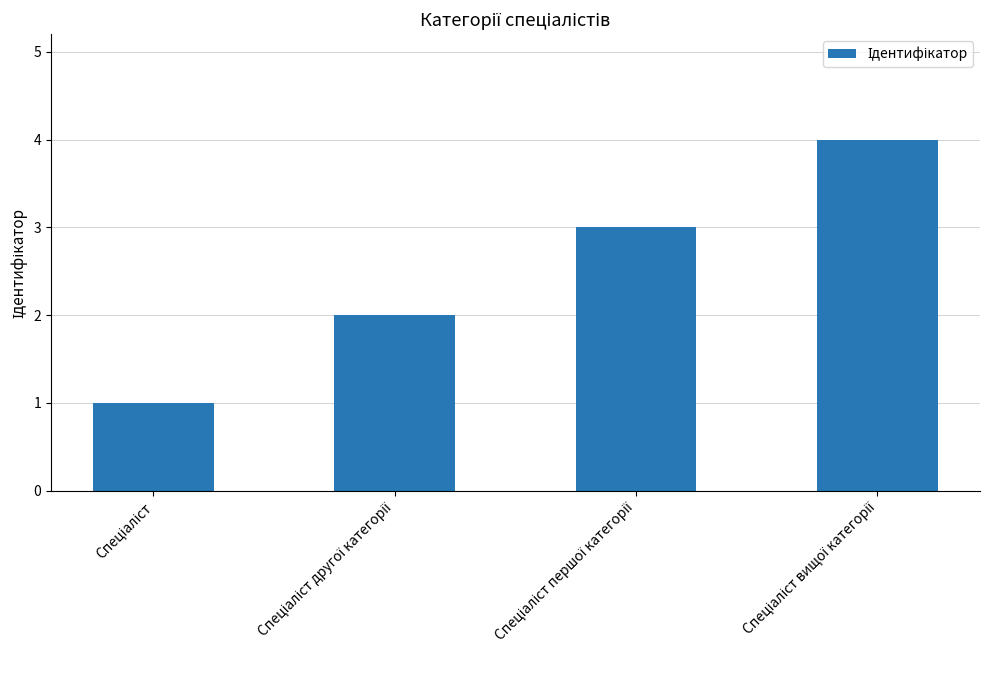

What is the maximum value shown in the chart?

4